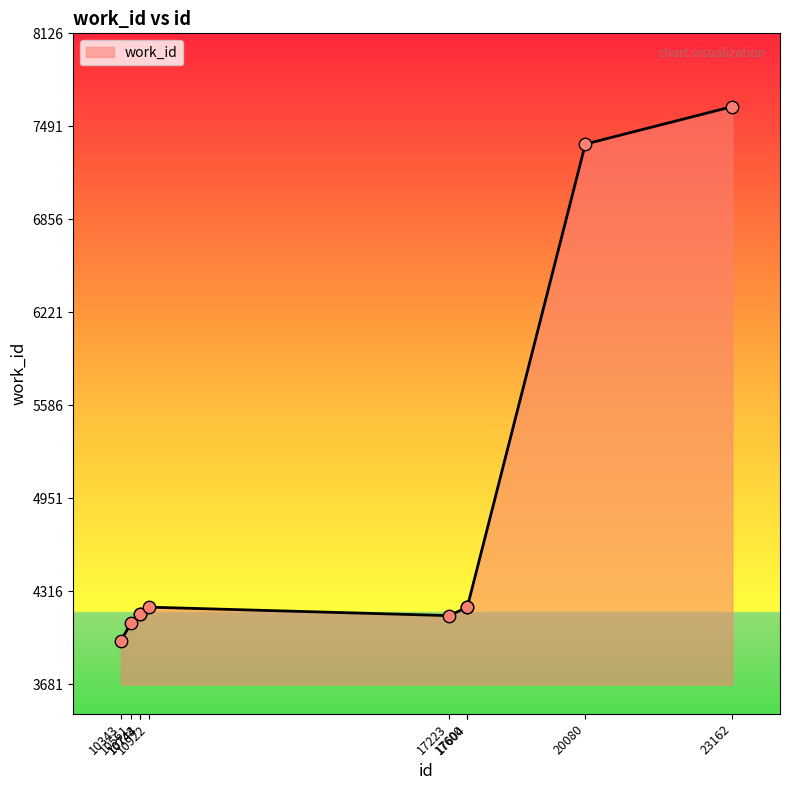

Between 10343 and 10922, which is larger?

10922